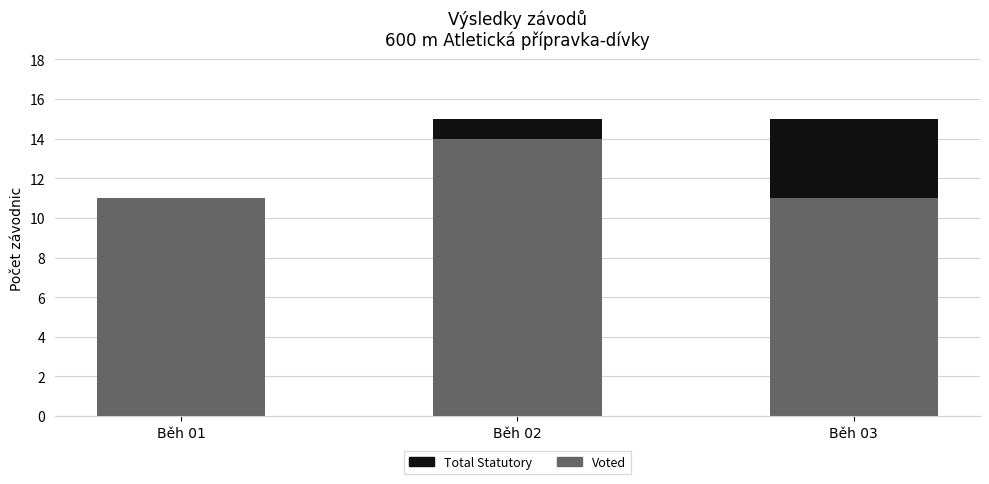

At which label does Voted reach its peak?

Běh 02